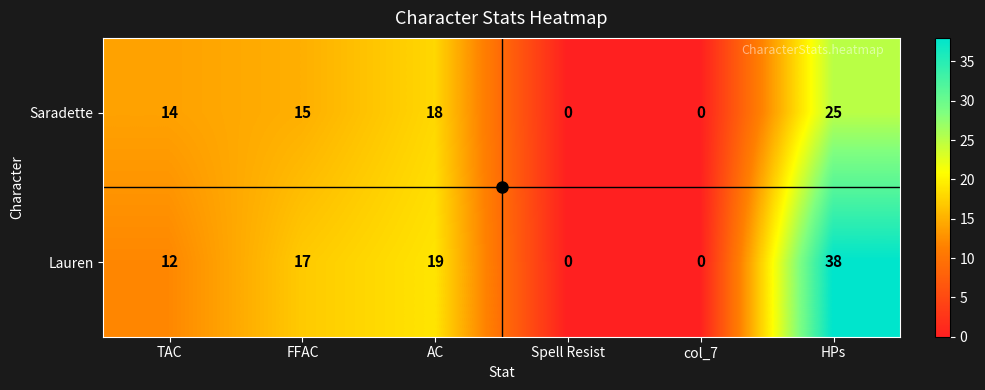

How many series are shown in this chart?

2